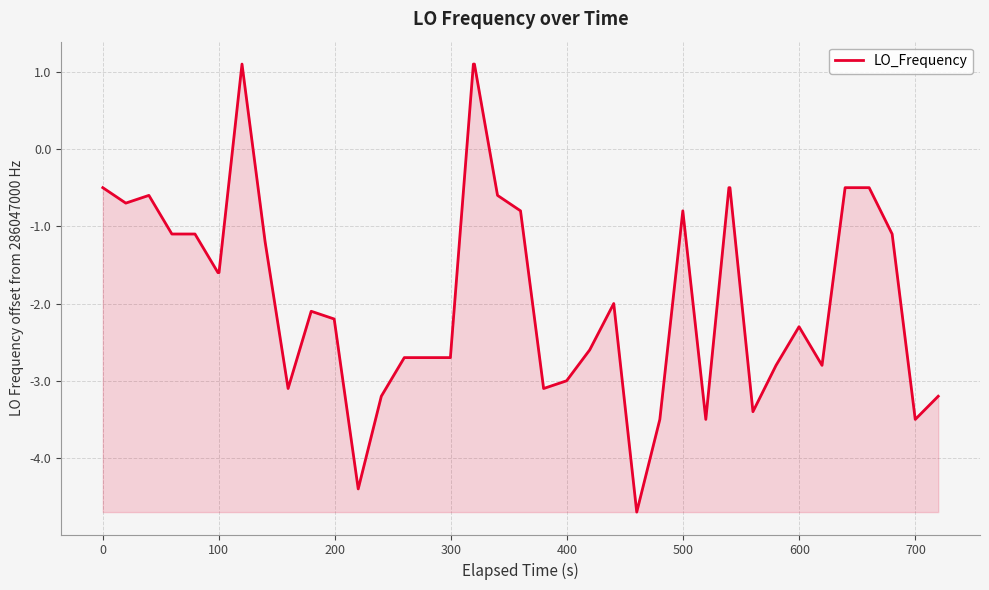

What is the smallest value displayed?

-4.7